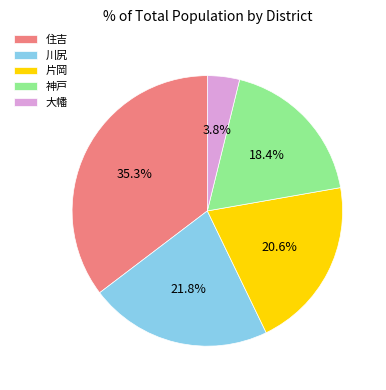

To the nearest percent, what portion does 片岡 represent?

21%